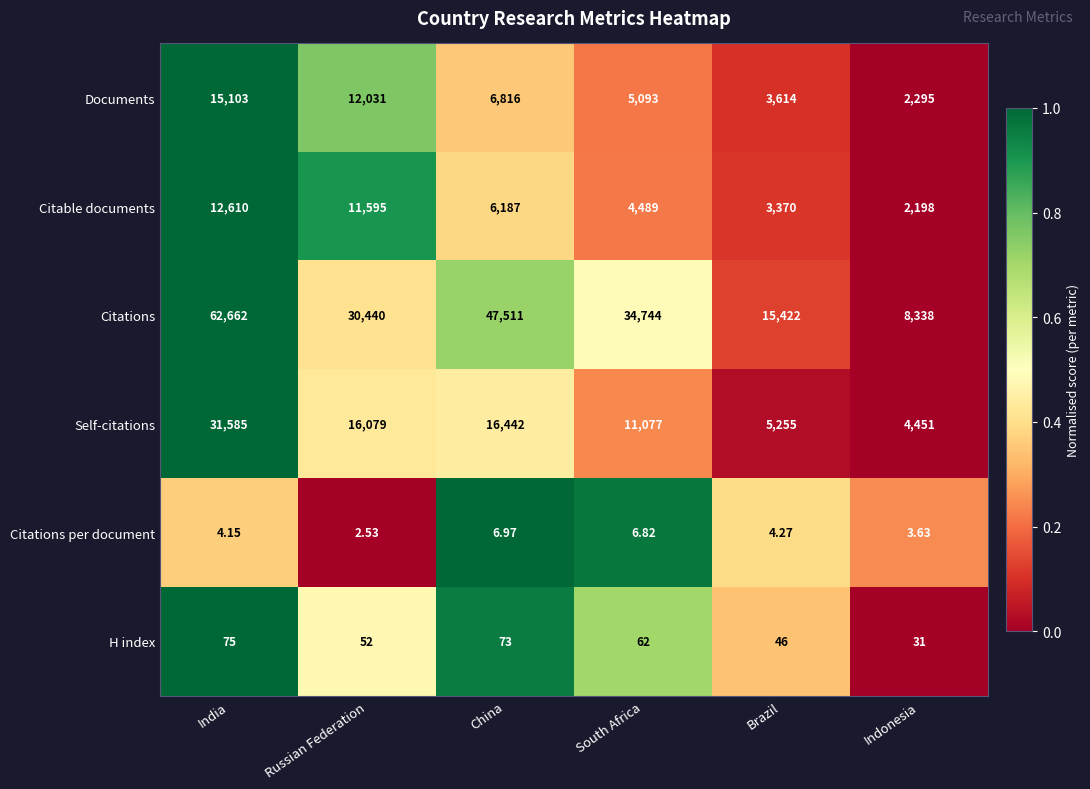

Between Russian Federation and Brazil, which series saw the biggest shift?

Citations